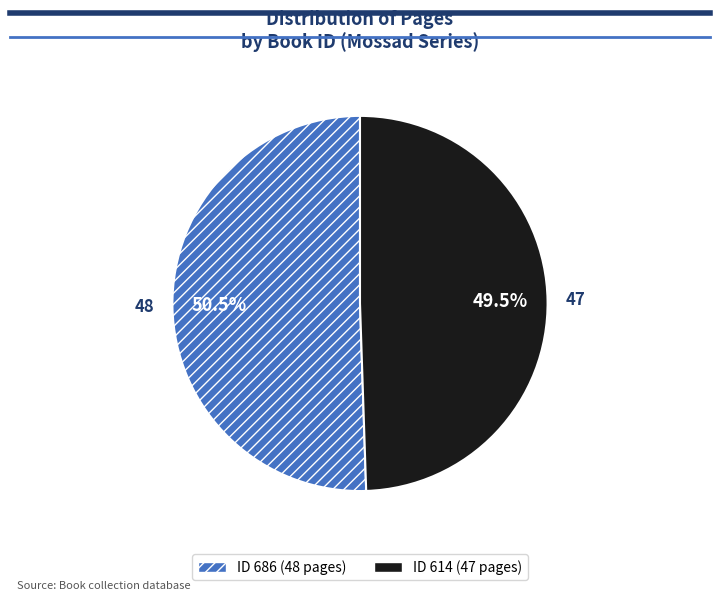

Does any single category account for the majority?

Yes